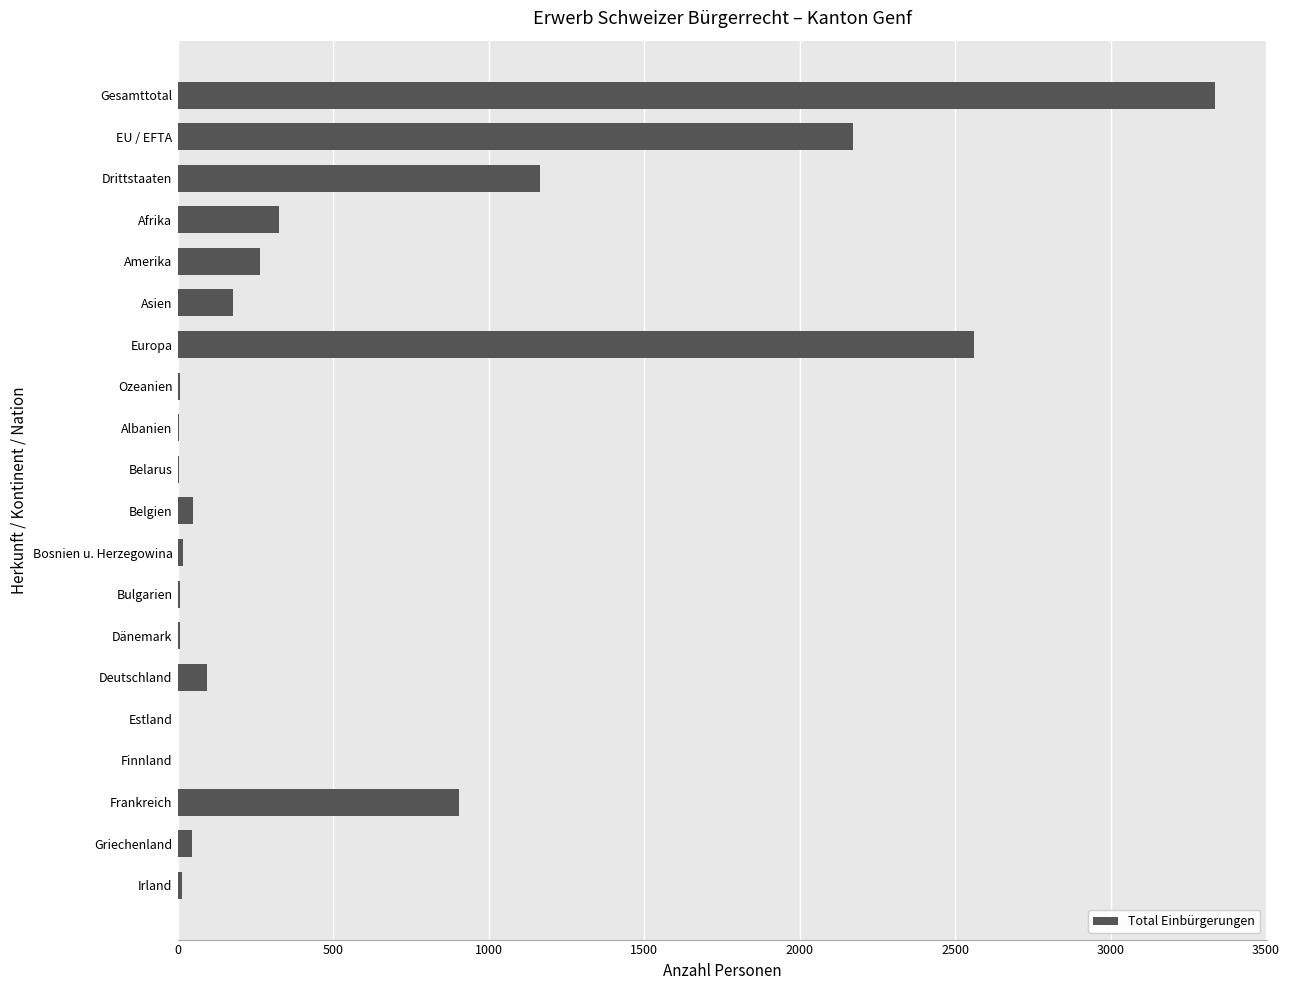

The chart shows a value of 1306 at Frankreich. True or false?

False